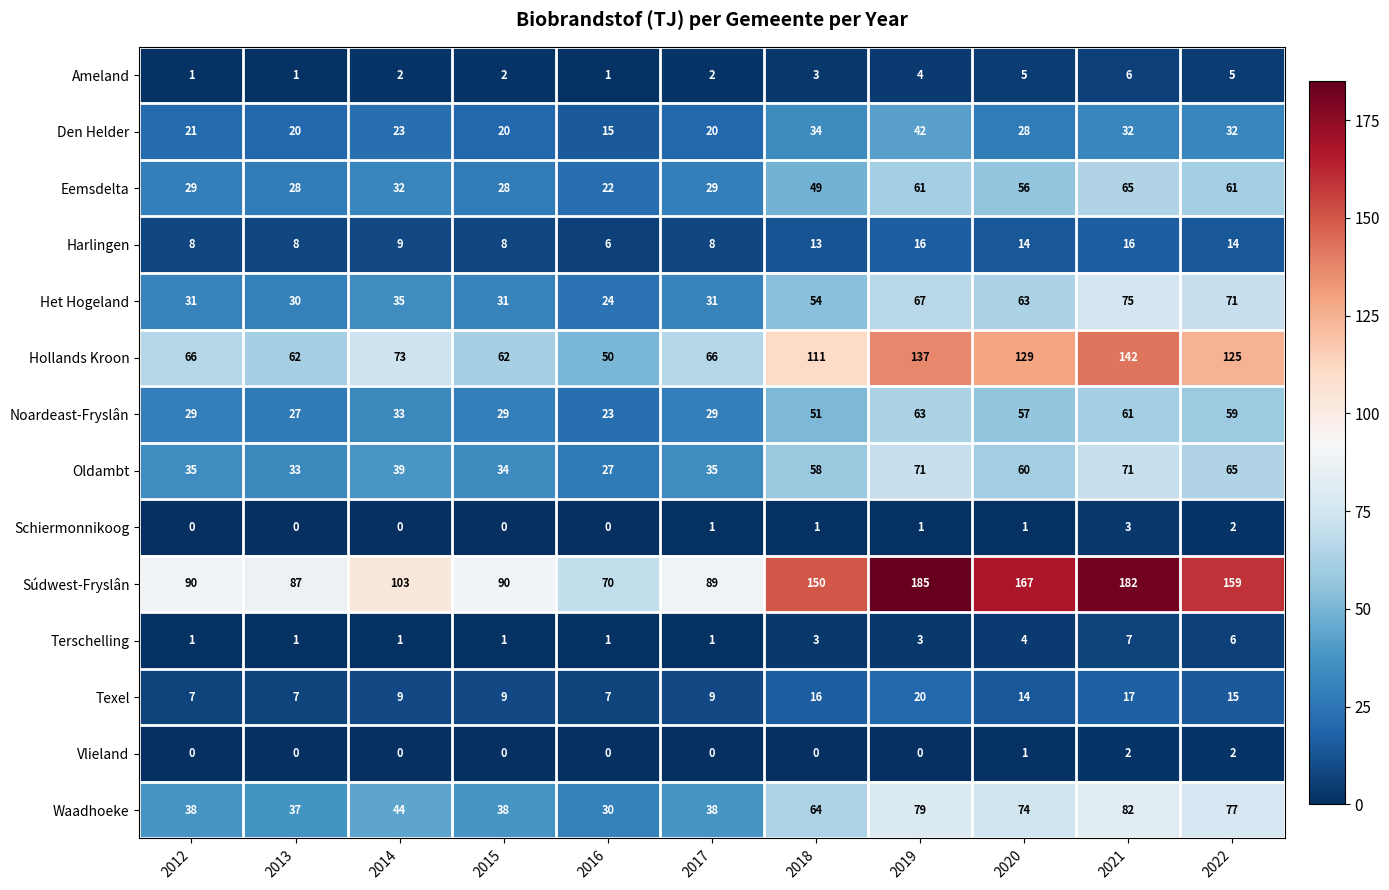

What is the average value of the Noardeast-Fryslân series?

42